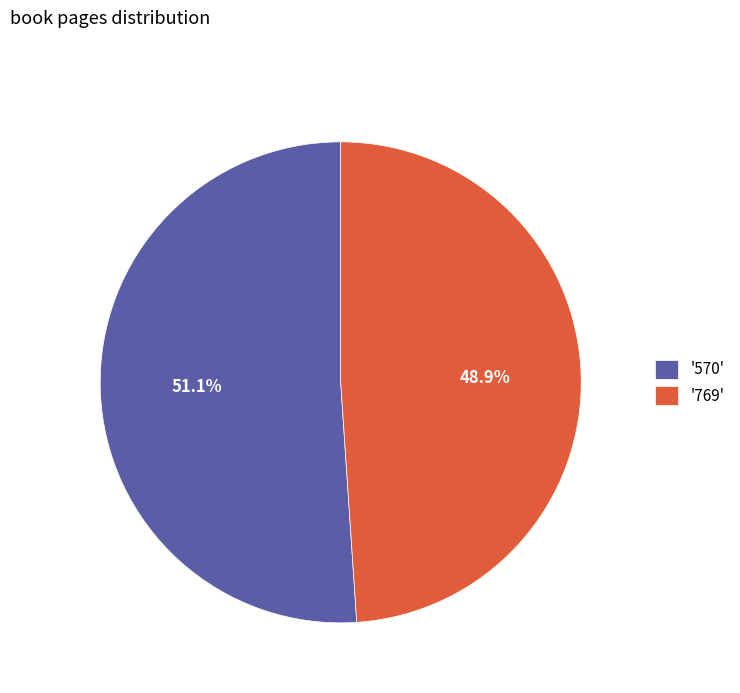

What portion of the pie excludes '769'?

51.1%